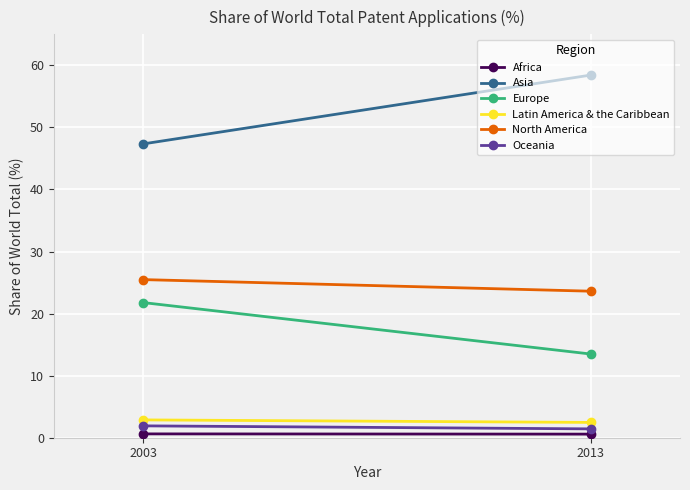

What are all the series names shown in the legend?

Africa, Asia, Europe, Latin America & the Caribbean, North America, Oceania